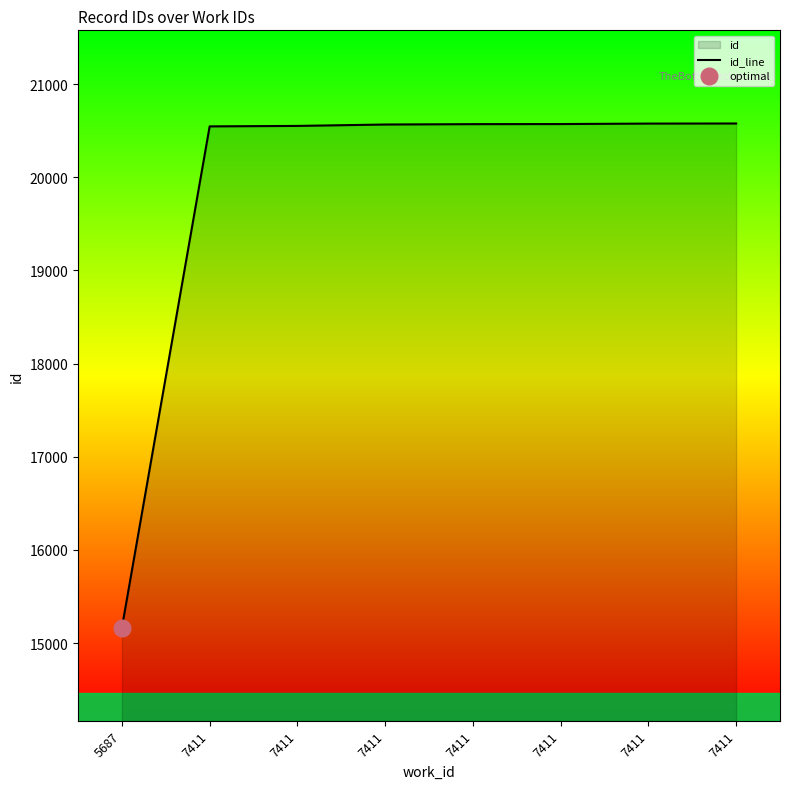

What is the minimum value shown in the chart?

15166